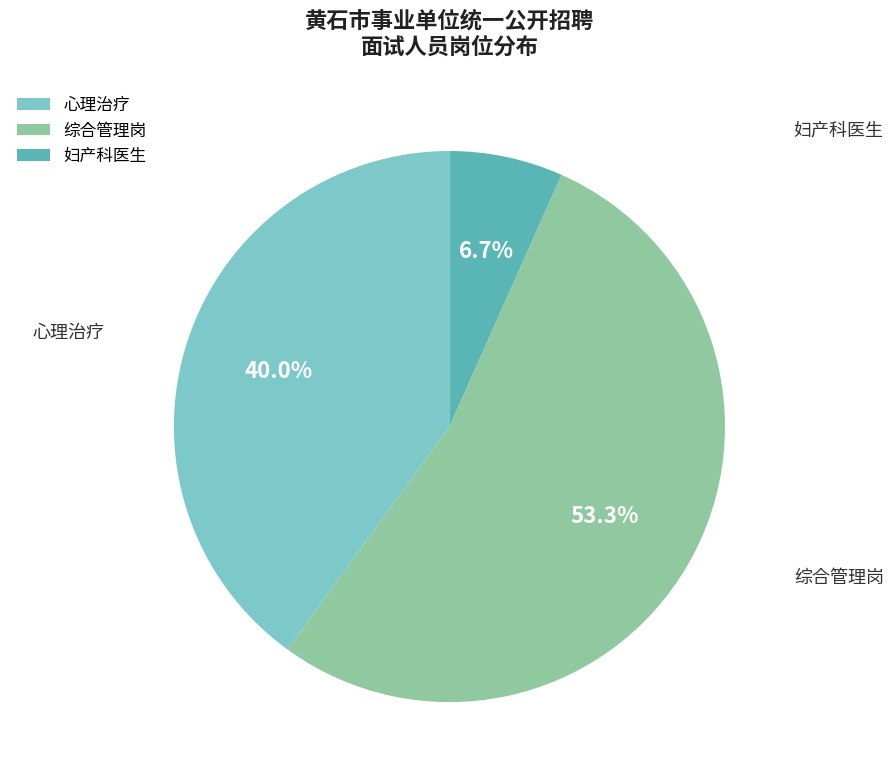

To the nearest percent, what is the combined percentage of 妇产科医生 and 心理治疗?

47%